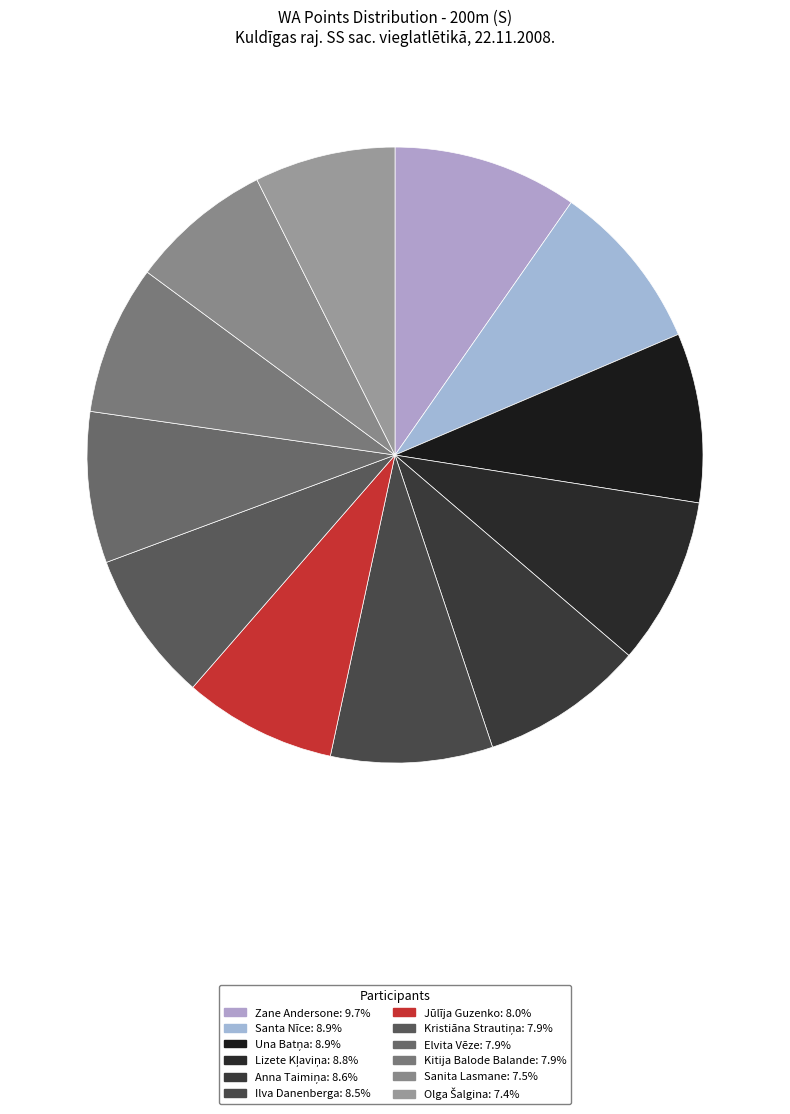

To the nearest percent, what percentage of the pie is Elvita Vēze?

8%